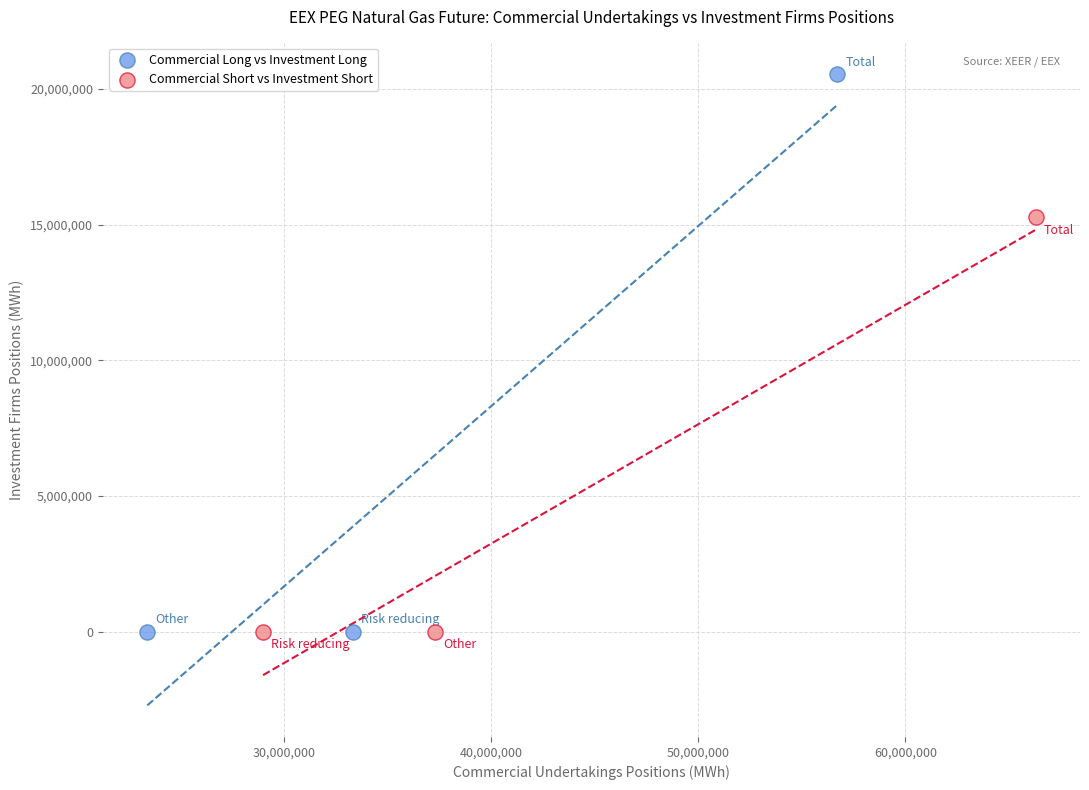

Which series has the widest spread of Y values?

Commercial Long vs Investment Long